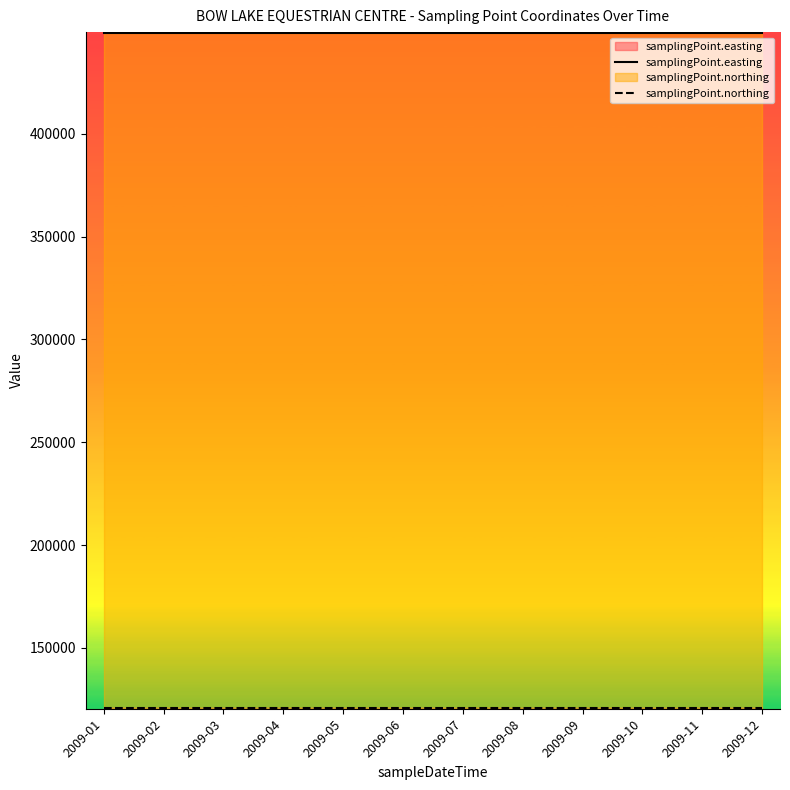

Reading left to right, transcribe all the data shown in this chart.

samplingPoint.easting: 2009-01=120596	2009-02=120596	2009-03=120596	2009-04=120596	2009-05=120596	2009-06=120596	2009-07=120596	2009-08=120596	2009-09=120596	2009-10=120596	2009-11=120596	2009-12=120596
samplingPoint.northing: 2009-01=449188	2009-02=449188	2009-03=449188	2009-04=449188	2009-05=449188	2009-06=449188	2009-07=449188	2009-08=449188	2009-09=449188	2009-10=449188	2009-11=449188	2009-12=449188